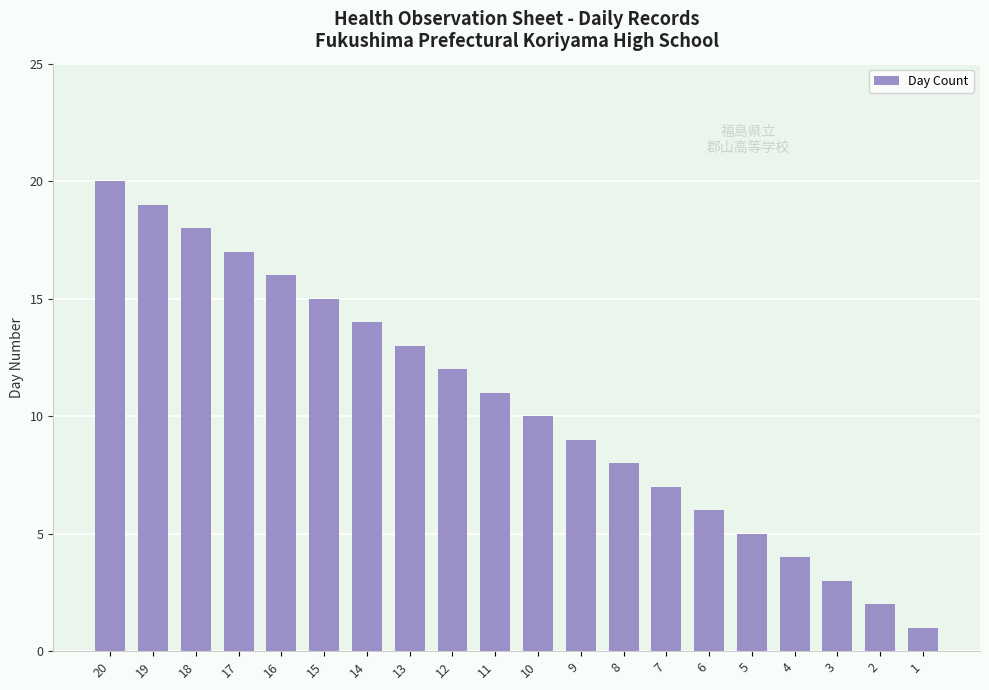

How many bars are there in total?

20